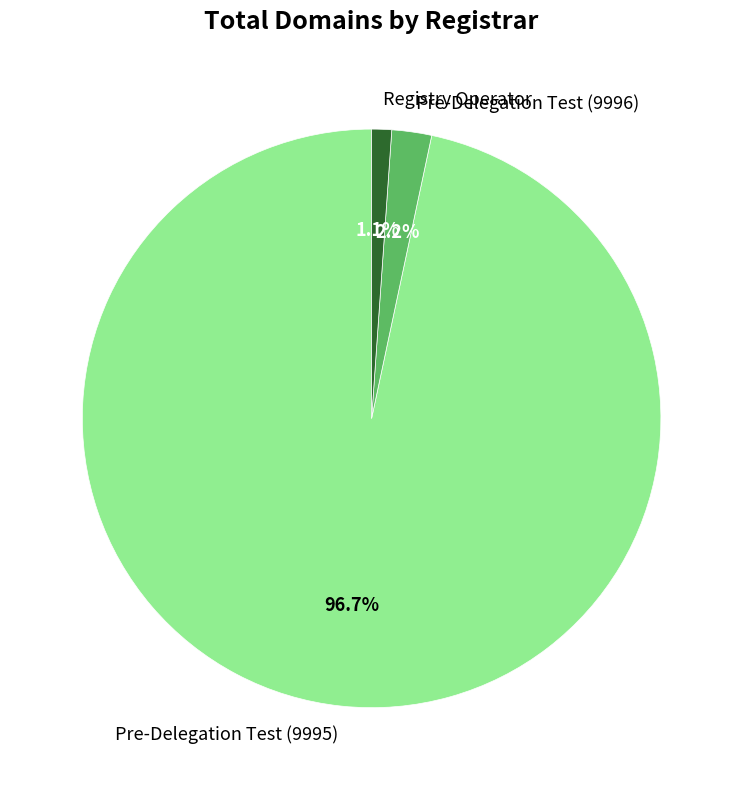

To the nearest percent, what portion does Registry Operator represent?

1%